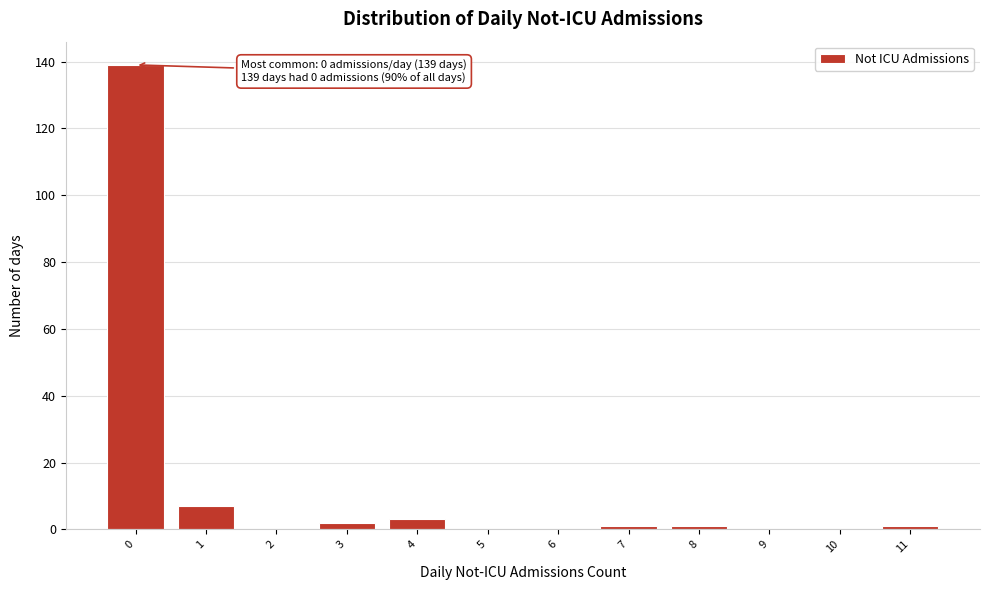

Reading right to left, list all the values displayed in this chart.

11=1	10=0	9=0	8=1	7=1	6=0	5=0	4=3	3=2	2=0	1=7	0=139